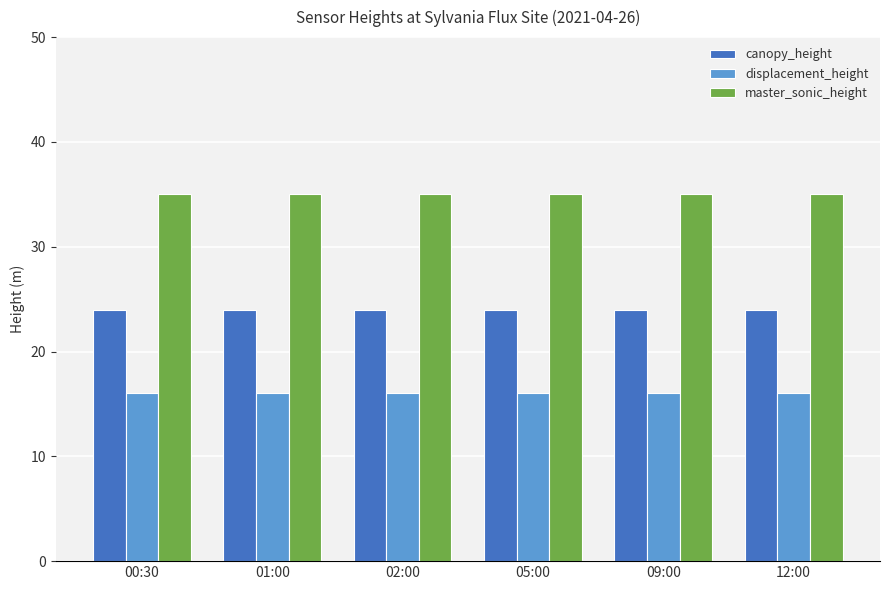

What is the sum of all displacement_height values?

96